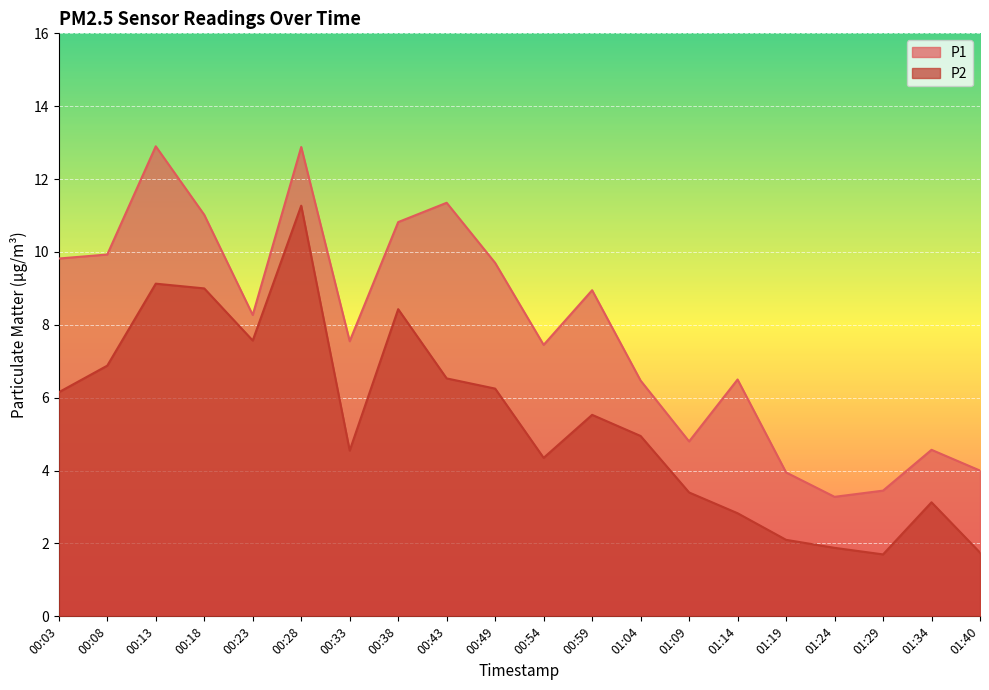

At how many categories does at least one series exceed 8?

10